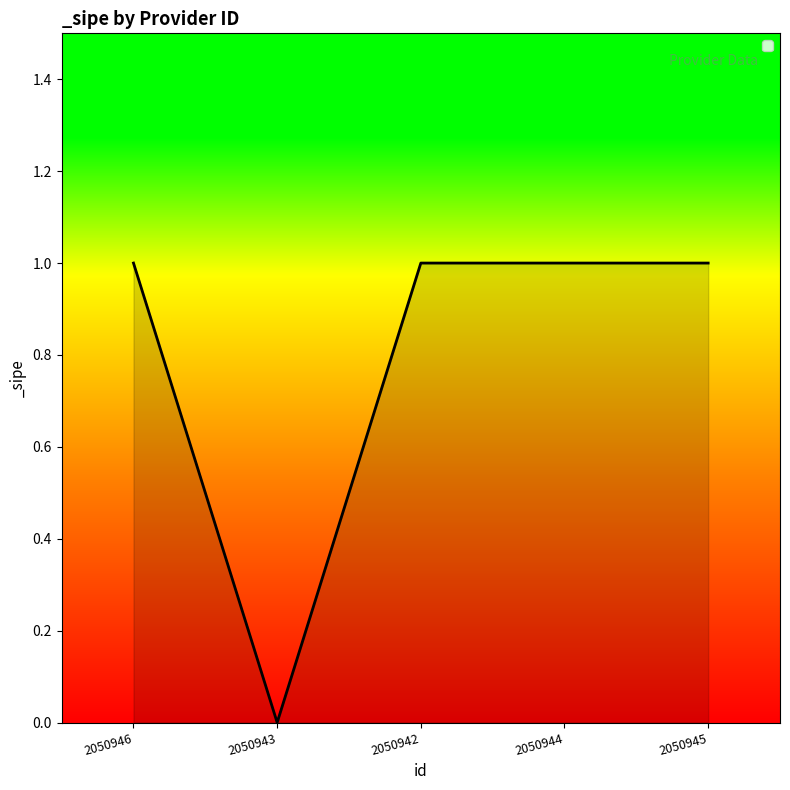

What is the greatest value displayed?

1